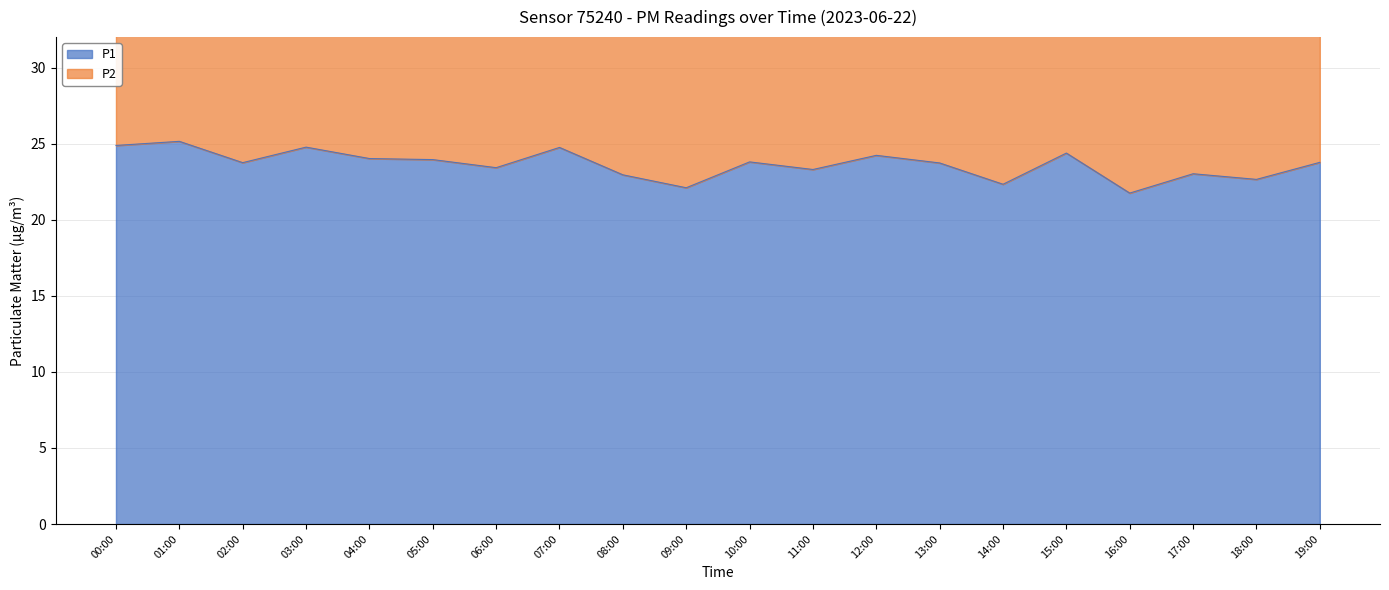

What position from the right is 07:00?

13